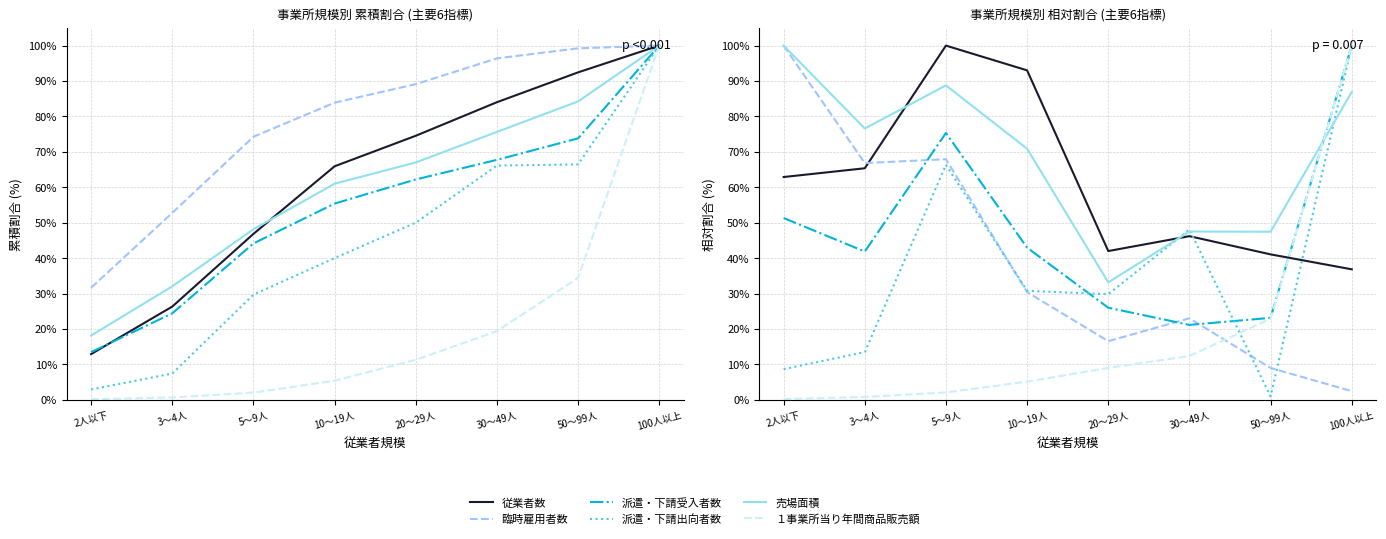

Is the value of 従業者数 at 20～29人 greater than the value of 派遣・下請受入者数 at 100人以上?

No